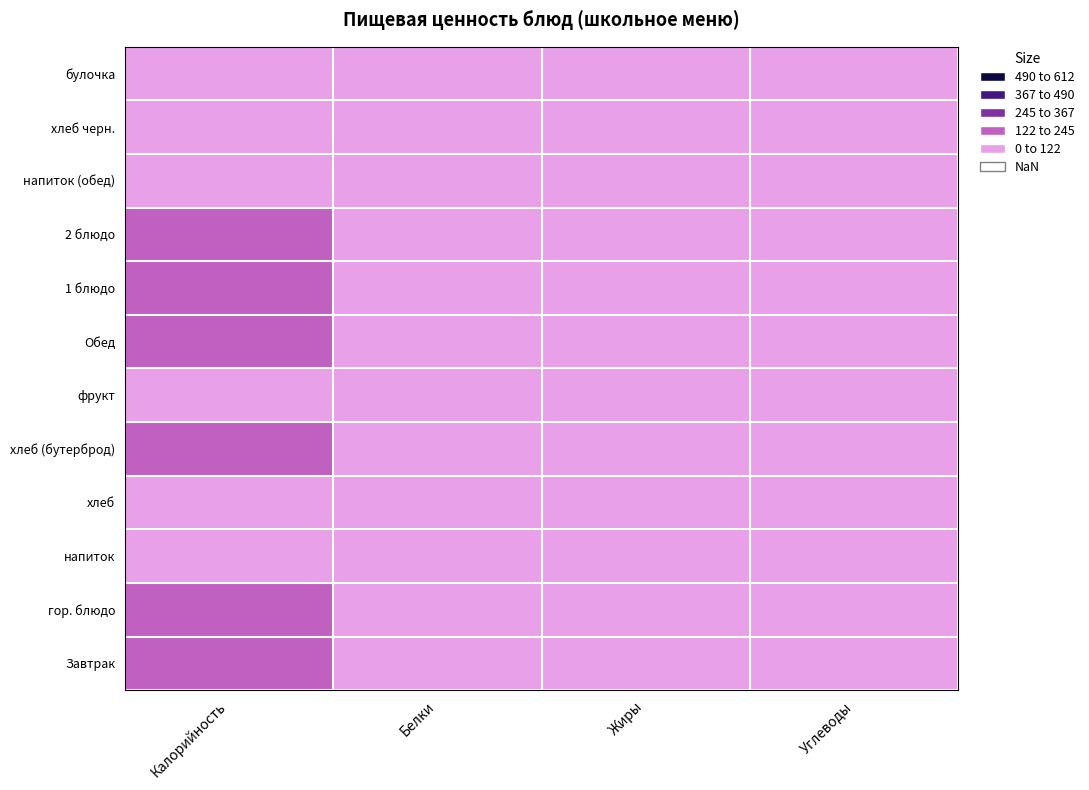

What is the maximum value shown in the chart?

243.0